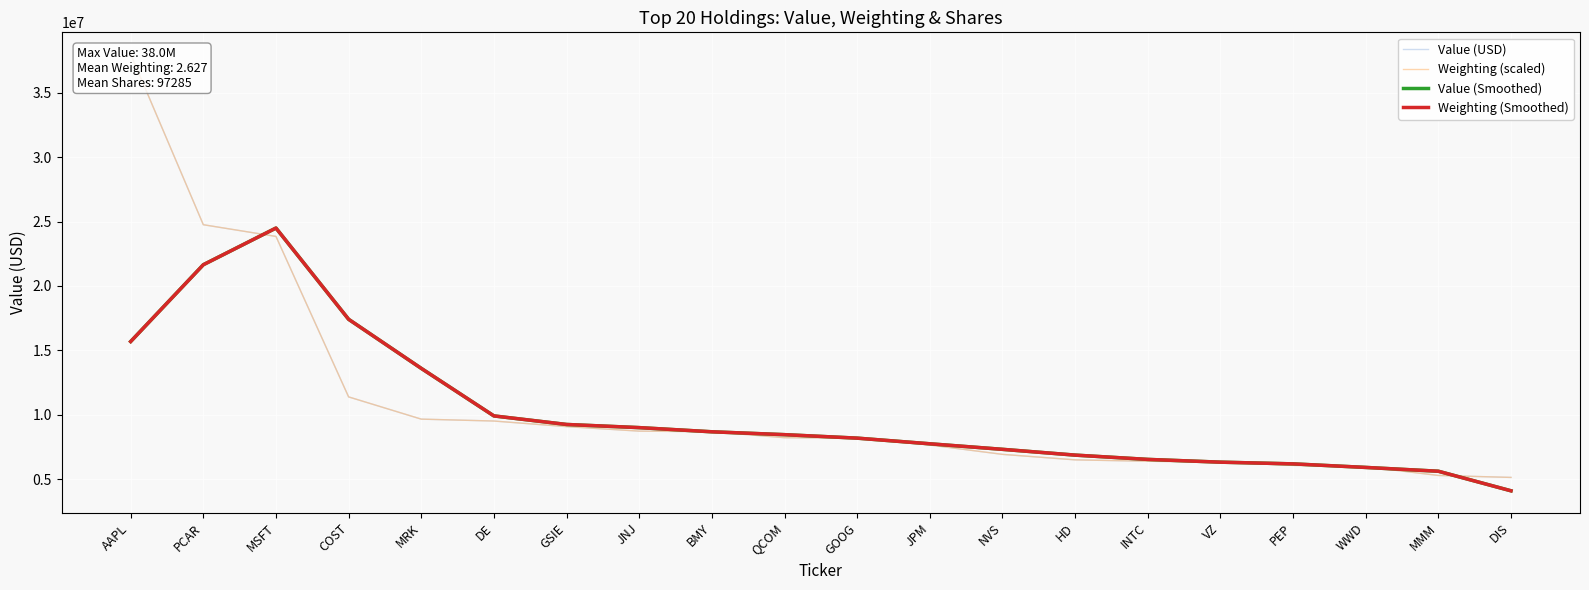

How many lines are shown in the chart?

4